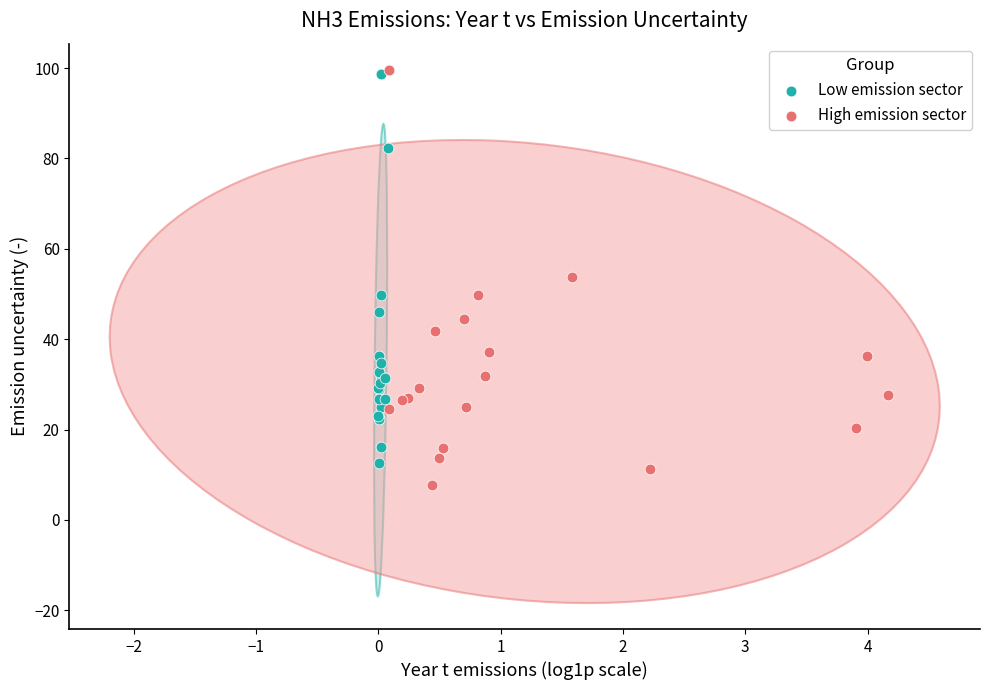

Which series has the widest spread of Y values?

High emission sector